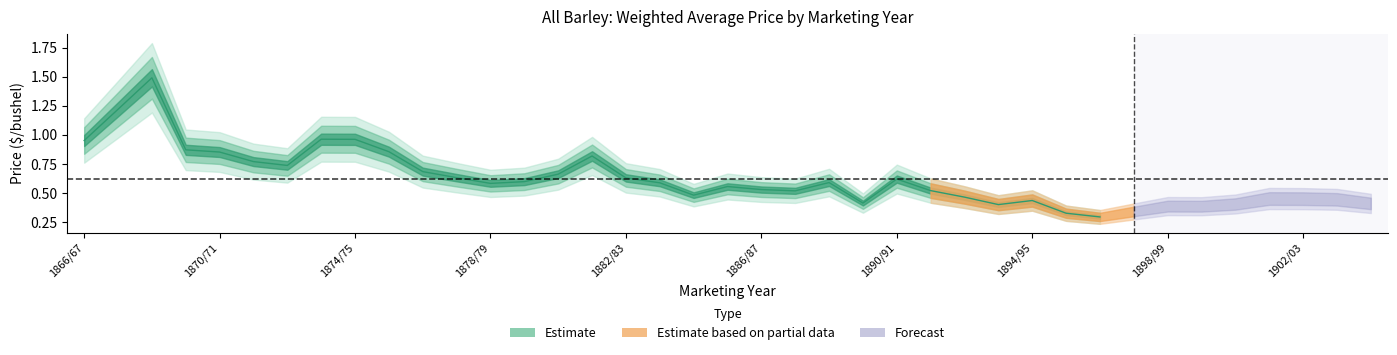

List the labels in order of value, smallest first.

1896/97, 1895/96, 1897/98, 1899/00, 1898/99, 1893/94, 1900/01, 1904/05, 1889/90, 1894/95, 1903/04, 1902/03, 1901/02, 1892/93, 1884/85, 1887/88, 1891/92, 1886/87, 1885/86, 1878/79, 1883/84, 1888/89, 1879/80, 1890/91, 1882/83, 1877/78, 1880/81, 1876/77, 1872/73, 1871/72, 1881/82, 1870/71, 1875/76, 1869/70, 1866/67, 1874/75, 1873/74, 1867/68, 1868/69